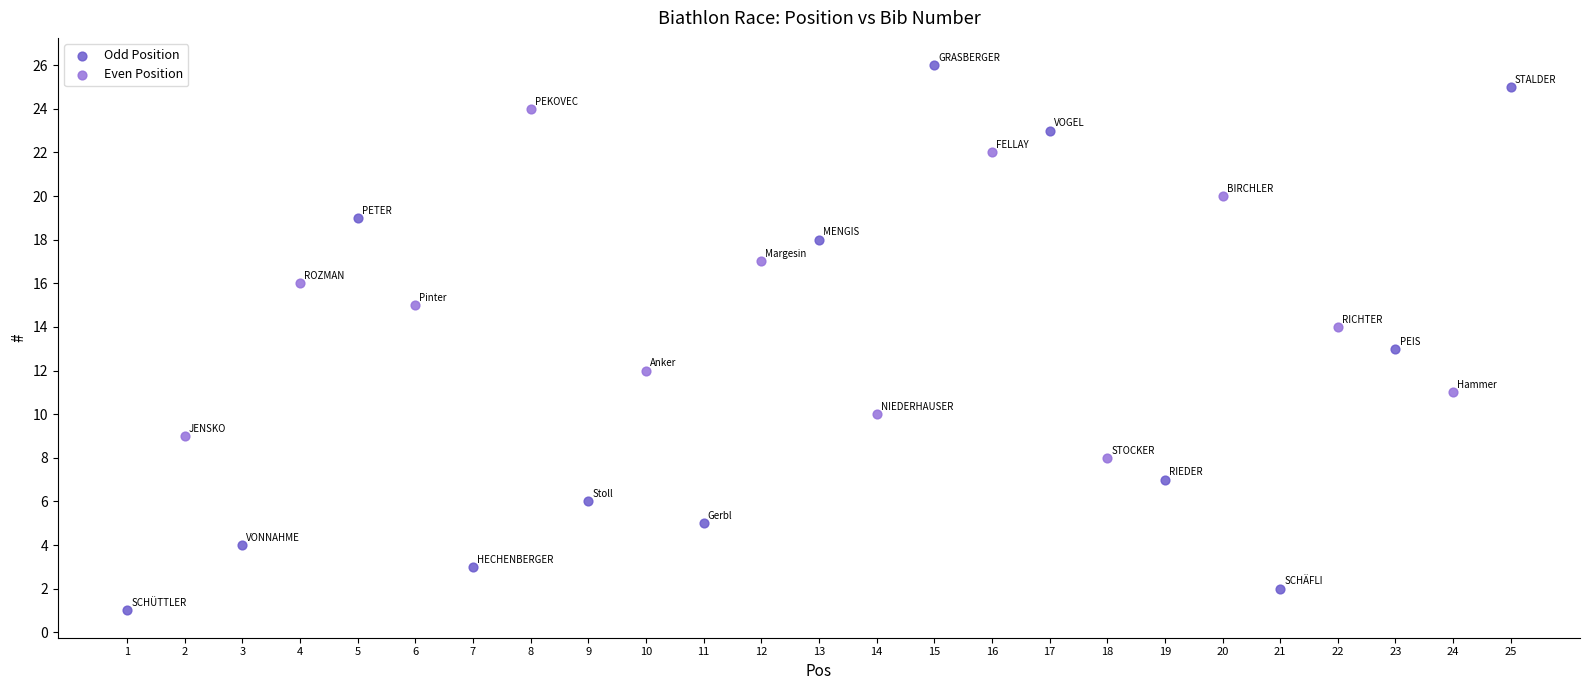

Which series reaches the minimum Y coordinate?

Odd Position